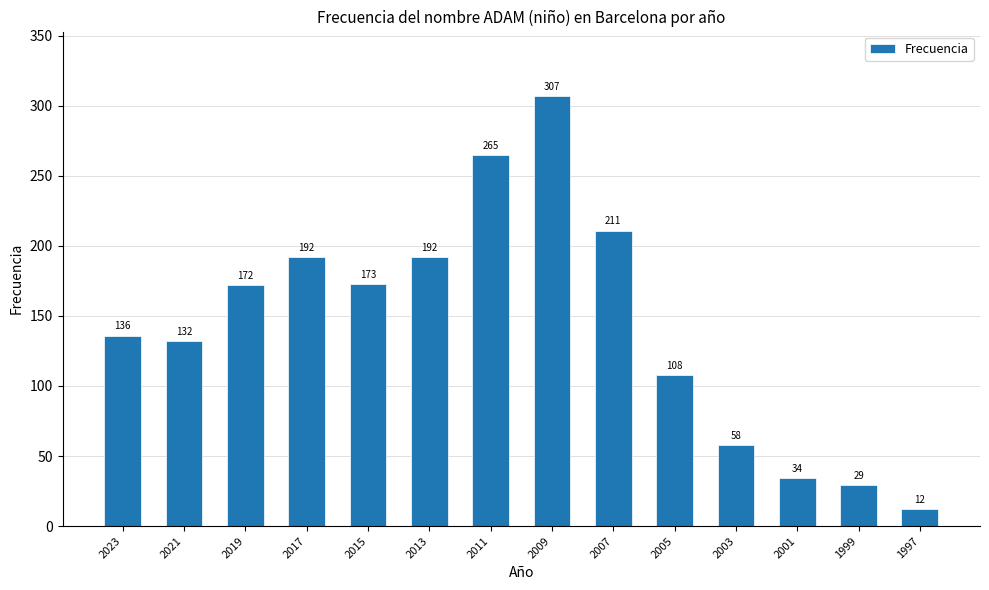

What is the smallest value displayed?

12